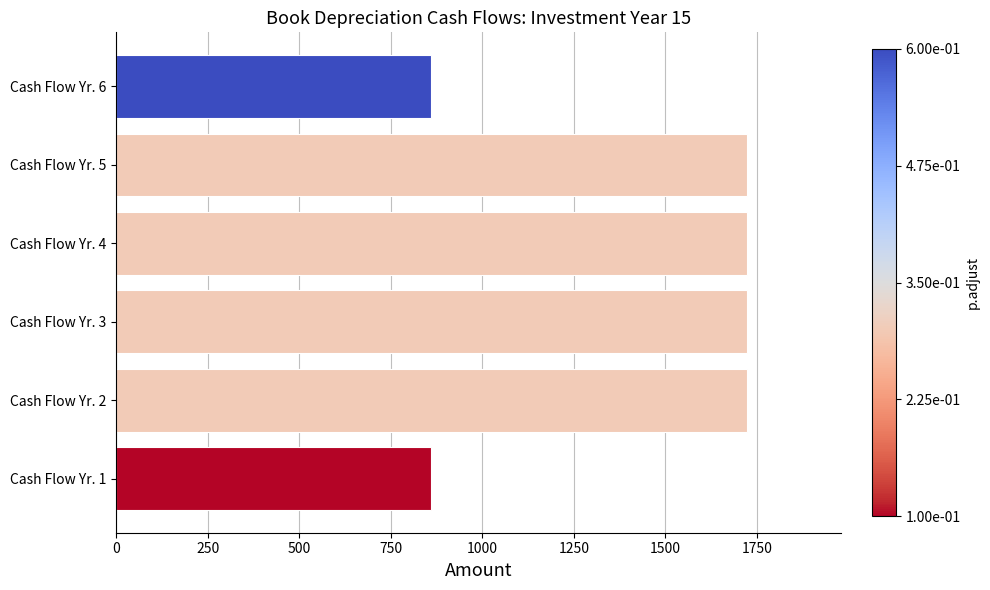

Is it true that the value at Cash Flow Yr. 4 is 2816.6?

False